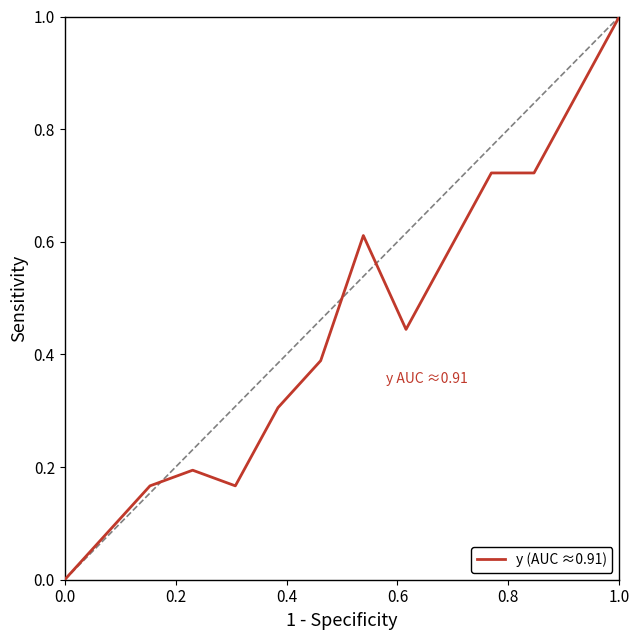

Which category has the highest value across all series?

1.0